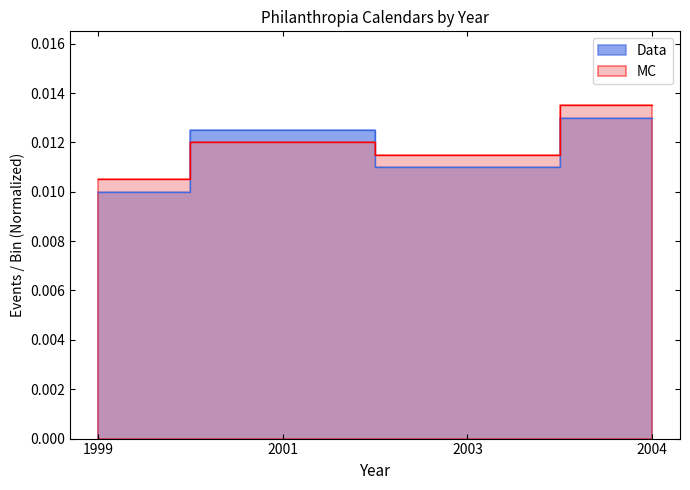

Reading left to right, list all the values displayed in this chart.

Data: 1999=0.0	2001=0.0	2003=0.0	2004=0.0
MC: 1999=0.0	2001=0.0	2003=0.0	2004=0.0